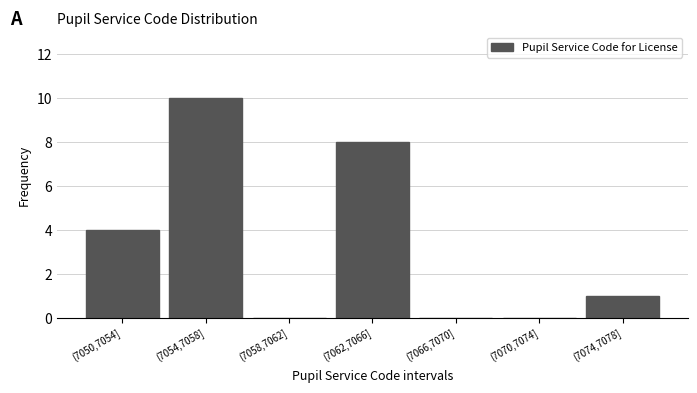

Reading left to right, transcribe all the data shown in this chart.

(7050,7054]=4	(7054,7058]=10	(7058,7062]=0	(7062,7066]=8	(7066,7070]=0	(7070,7074]=0	(7074,7078]=1